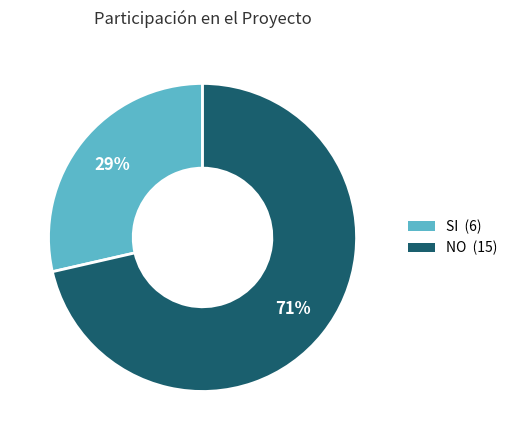

How many segments does this pie chart have?

2